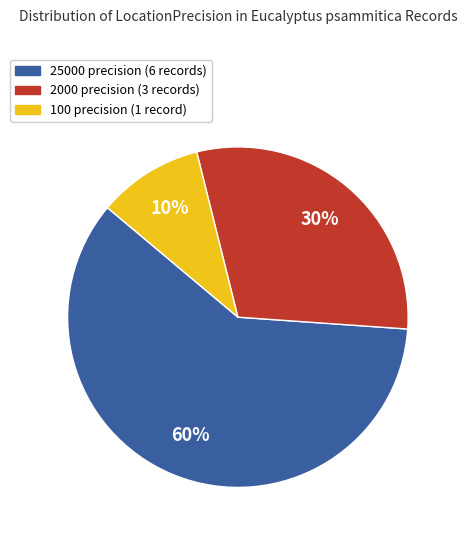

Do 100 precision (1 record) and 25000 precision (6 records) together represent more than half of the pie?

Yes